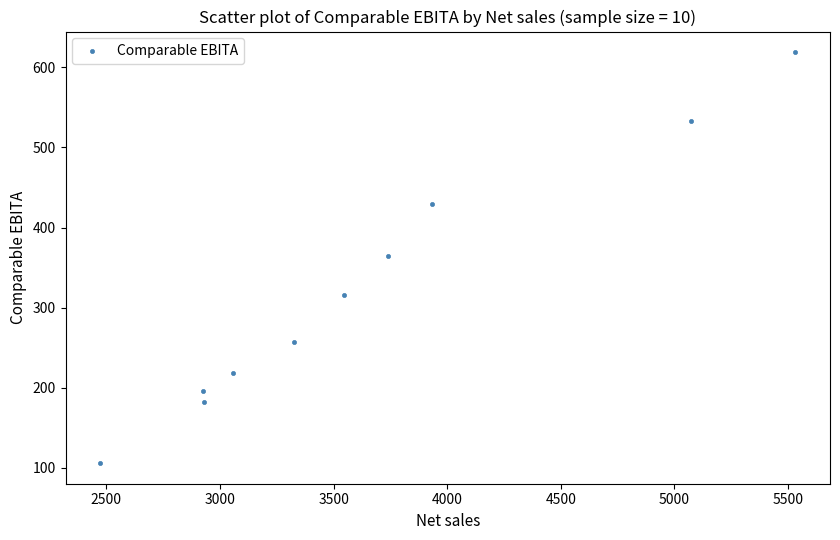

What is the range of X values (max minus min)?

3059